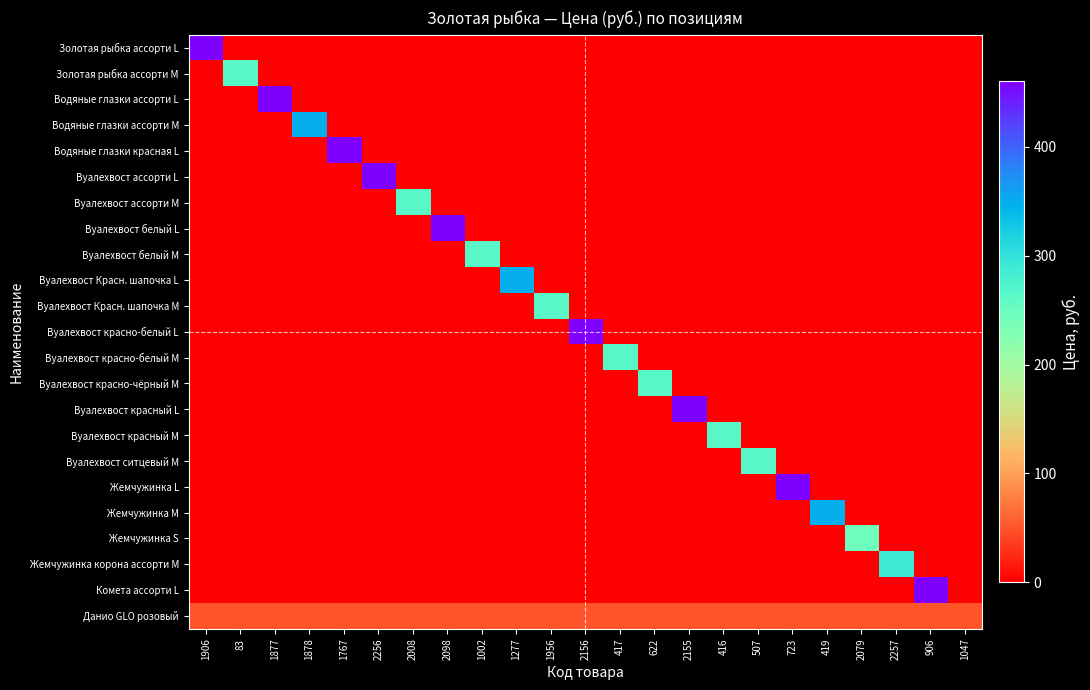

Which series has the widest spread of values?

Золотая рыбка ассорти L